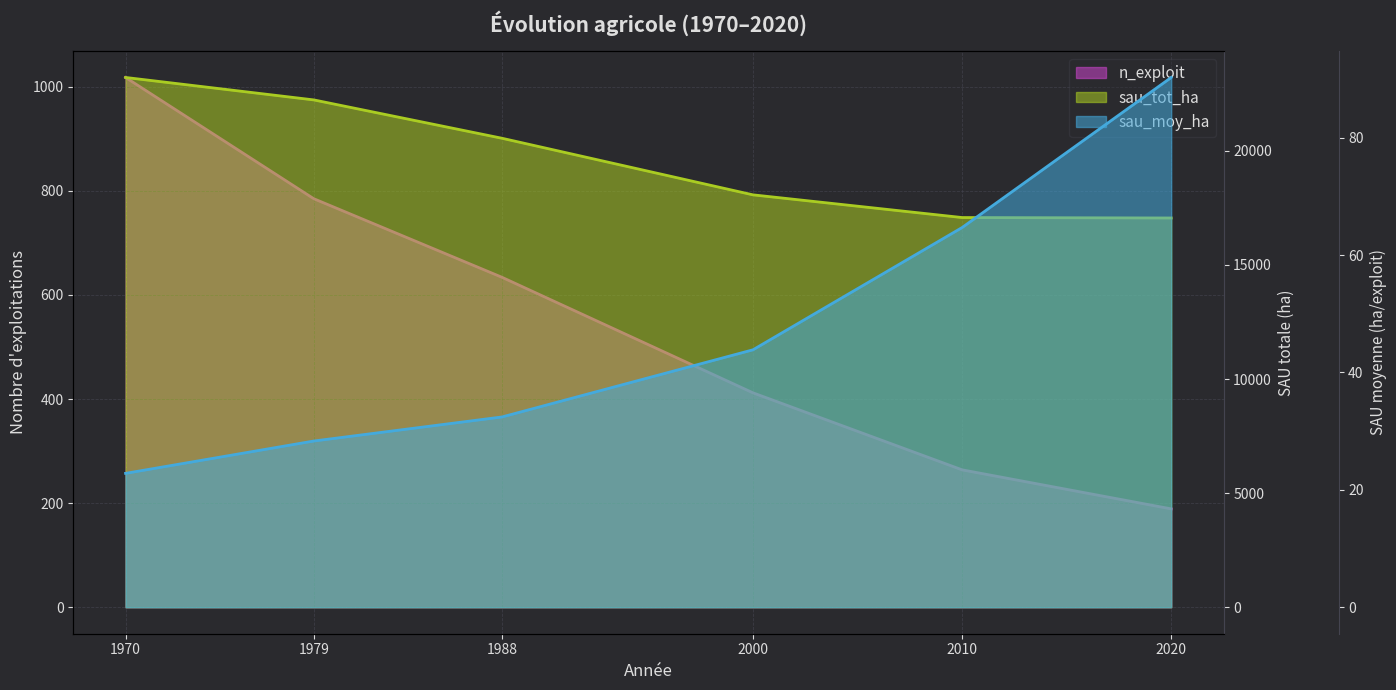

True or false: sau_tot_ha and sau_moy_ha cross at least once.

False